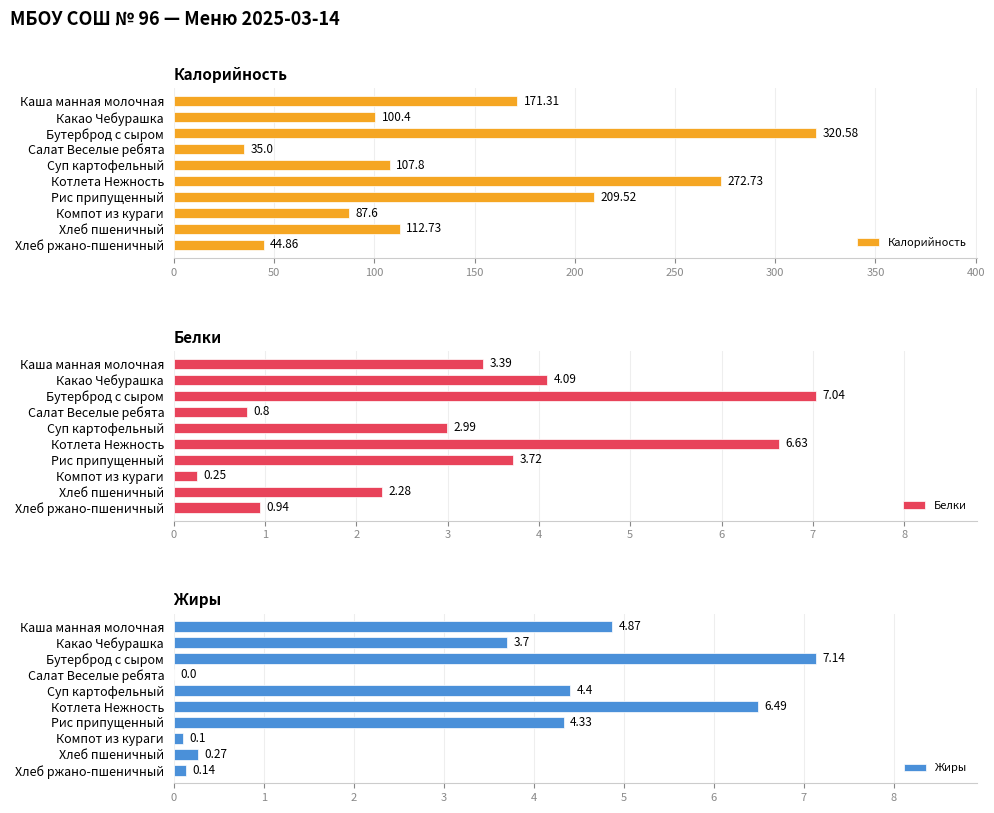

What is the sum of the Калорийность values at Суп картофельный and Бутерброд с сыром?

428.4